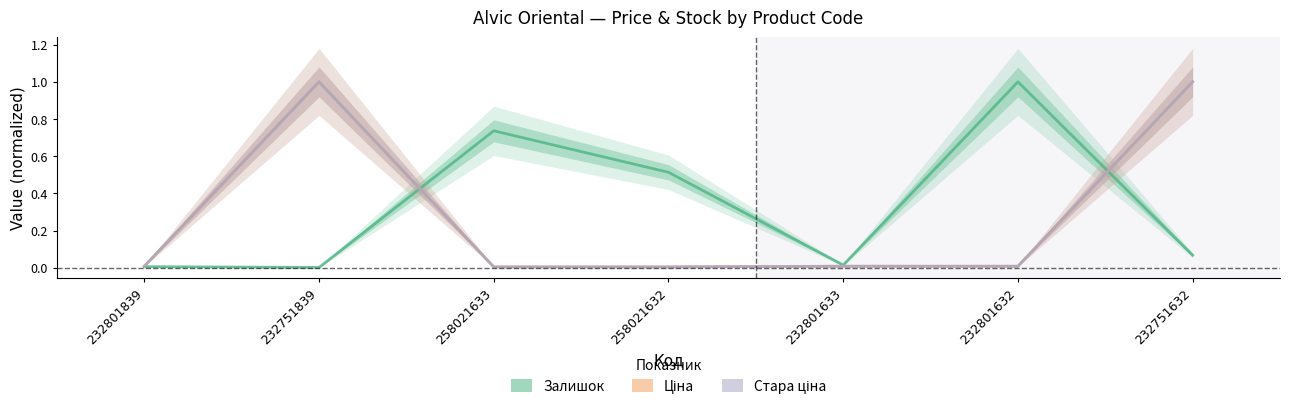

What is the total value across all series at 258021632?

0.5